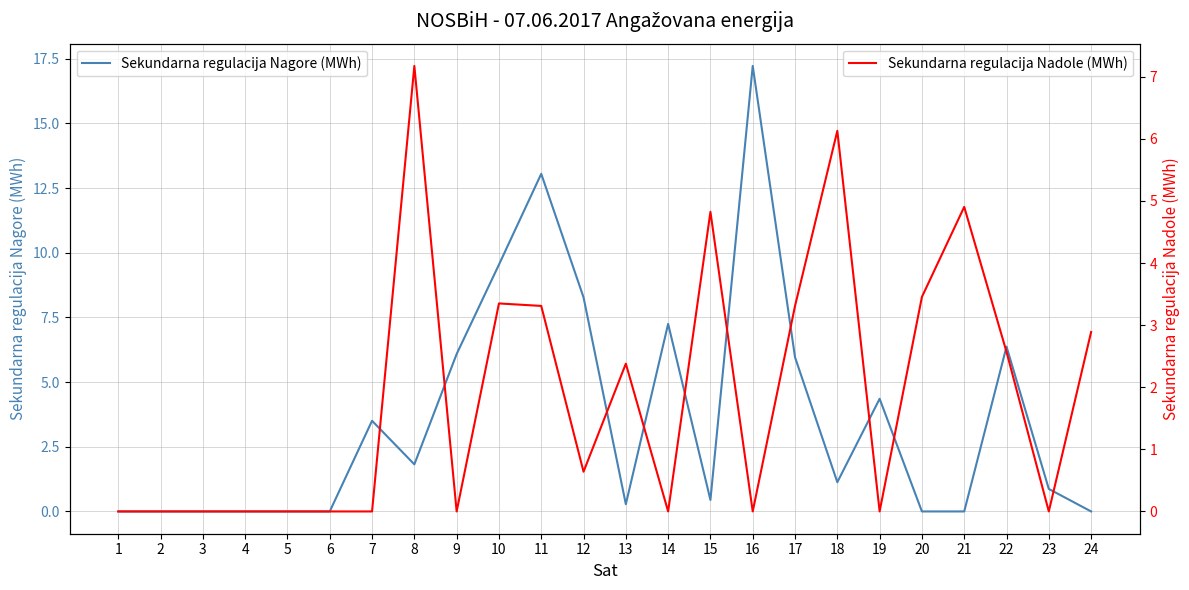

Is the value of Sekundarna regulacija Nadole (MWh) at 4 greater than the value of Sekundarna regulacija Nagore (MWh) at 8?

No